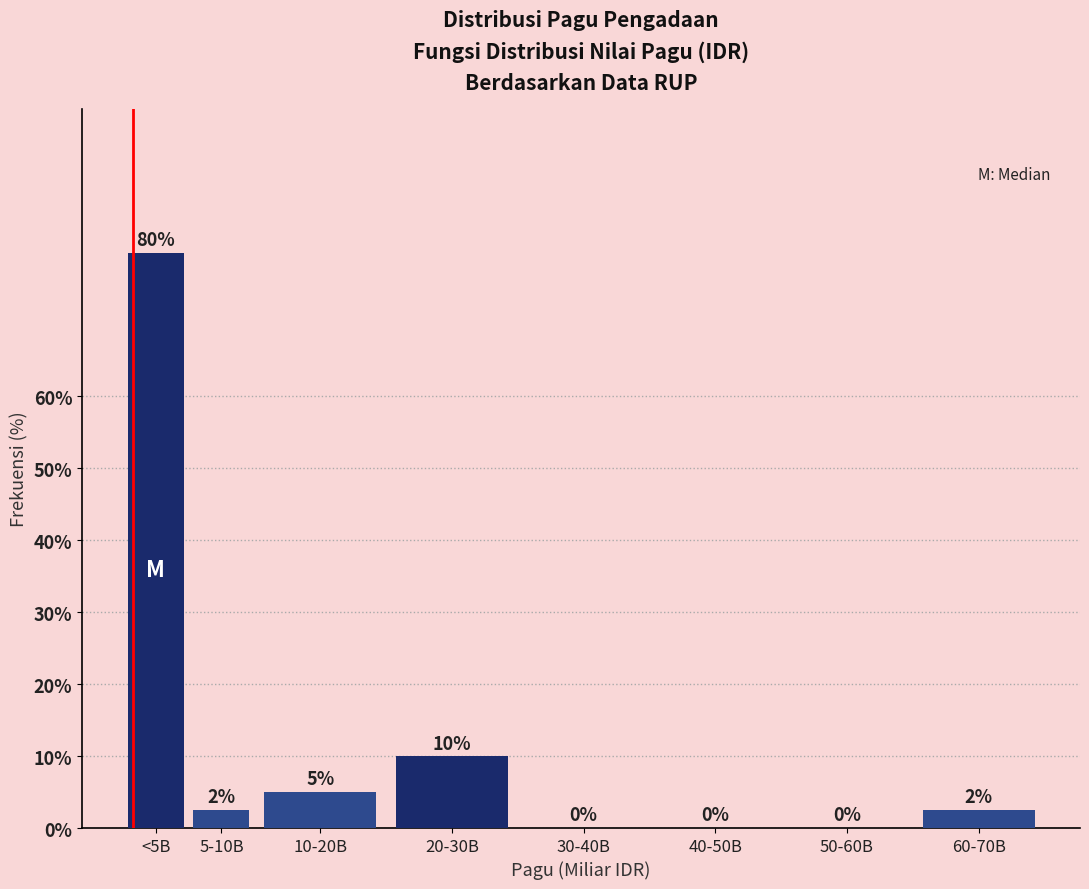

The chart shows a value of 5.2 at 20-30B. True or false?

False